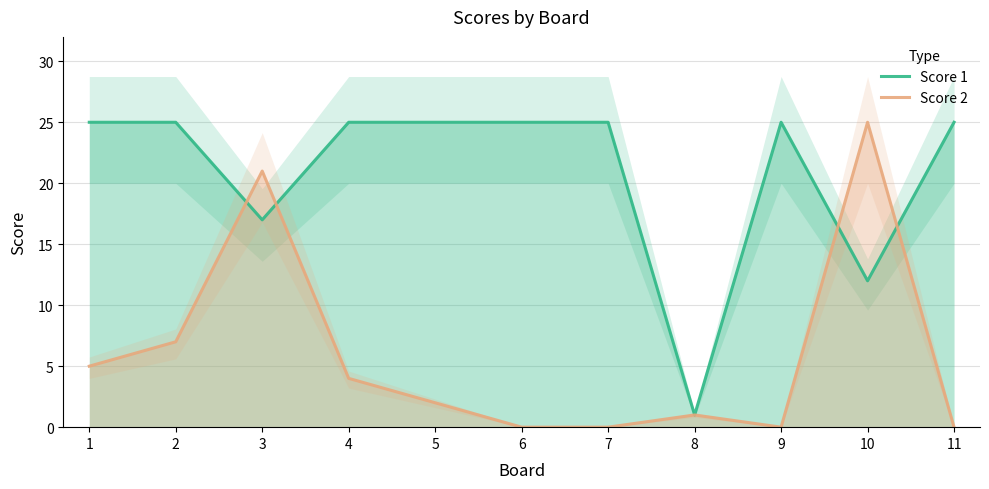

The value of Score 1 at 11 is 40. True or false?

False